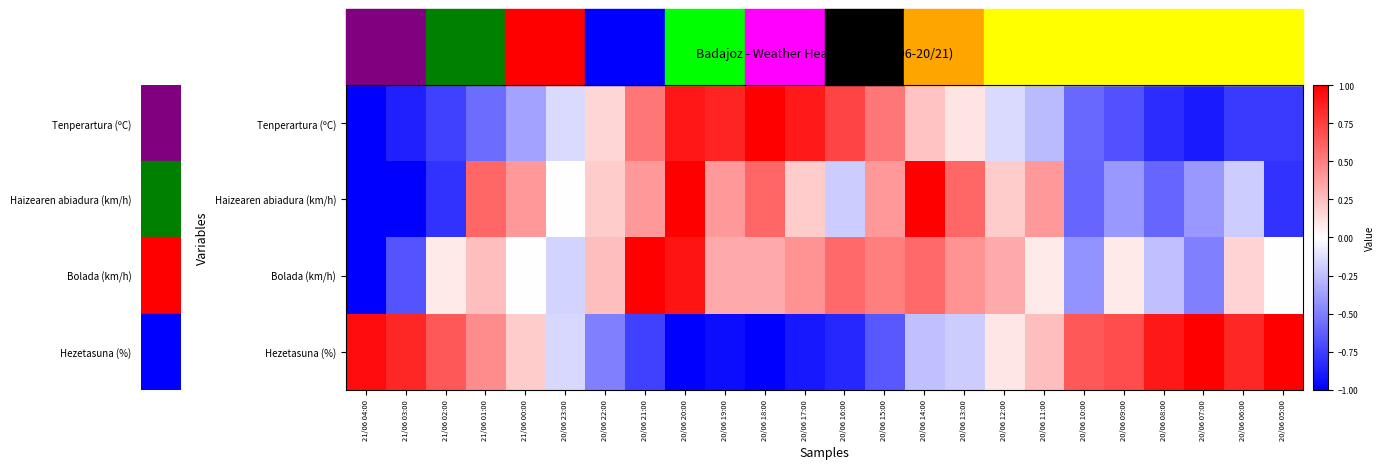

Which series has the widest spread of values?

Tenperartura (ºC)